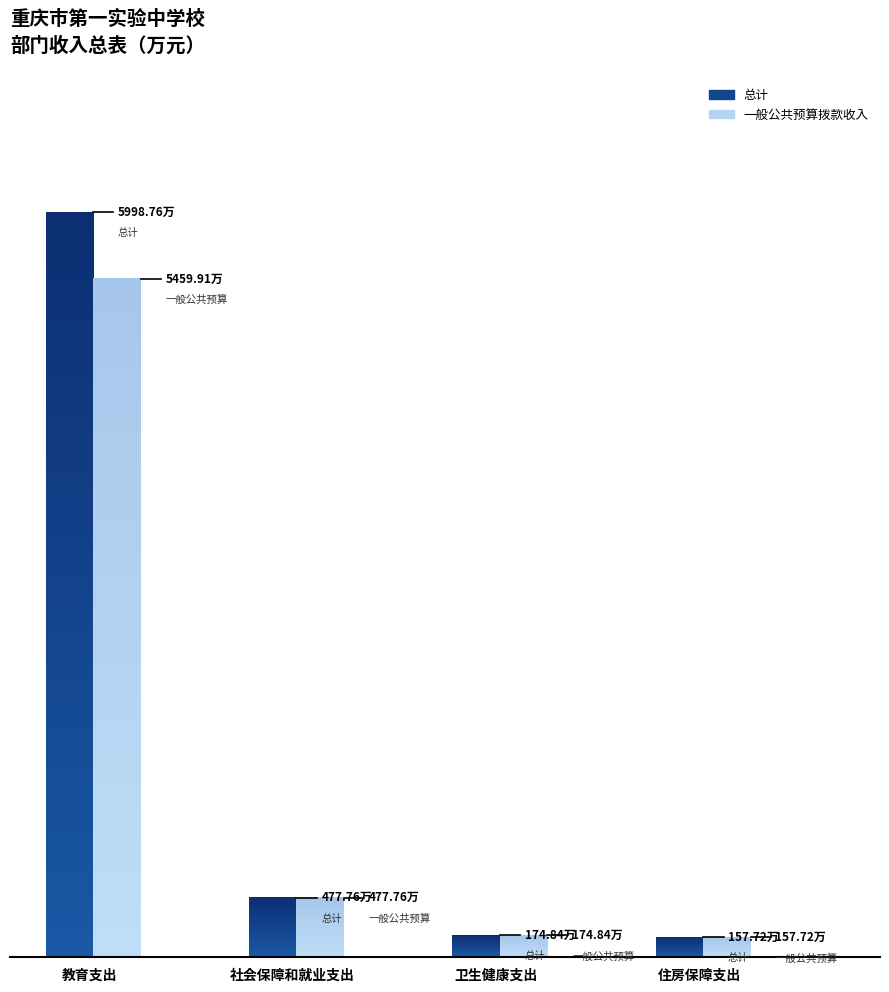

What is the total value across all series at 住房保障支出?

315.4